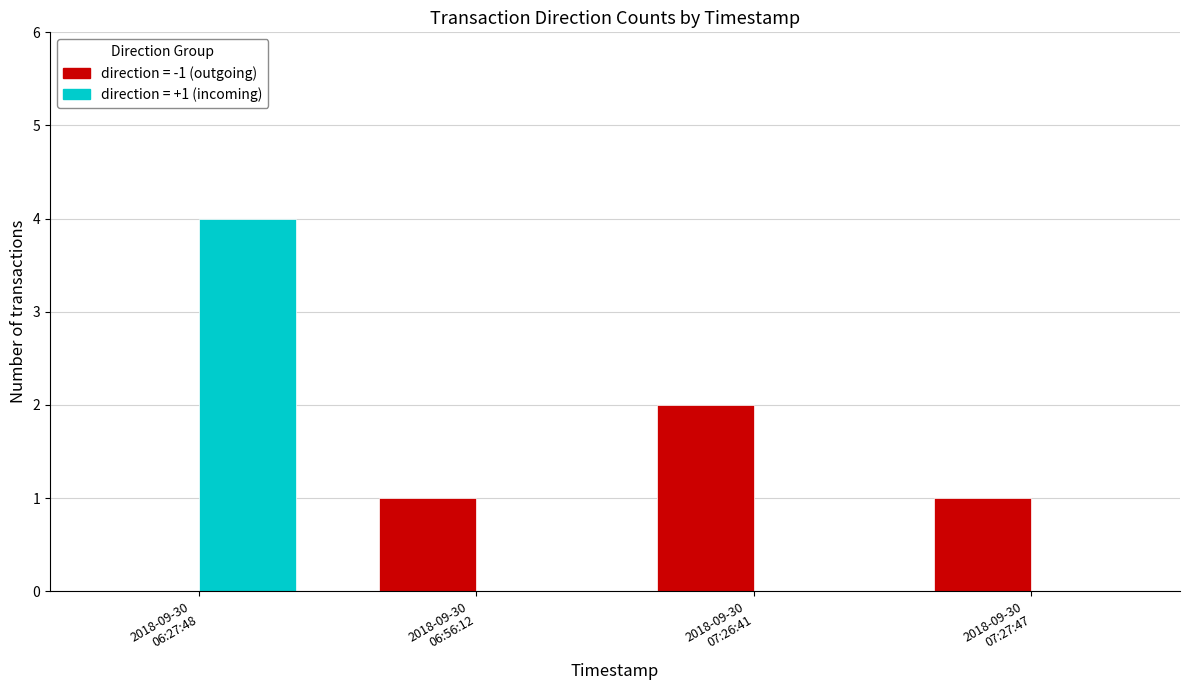

Reading right to left, what are all the values shown in this chart?

direction = -1 (outgoing): 1	2	1	0
direction = +1 (incoming): 0	0	0	4